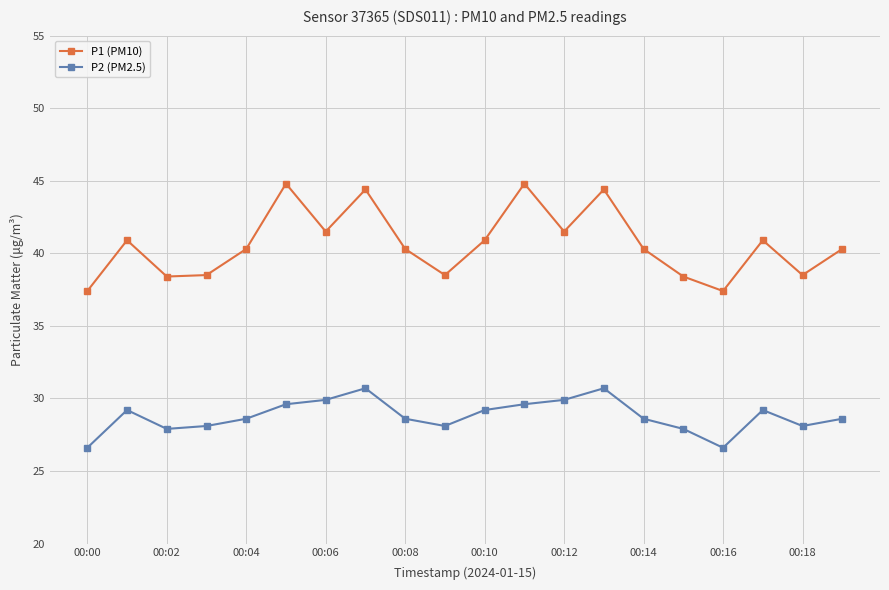

What is the value of the P1 (PM10) point at the 14th from the left?

44.4